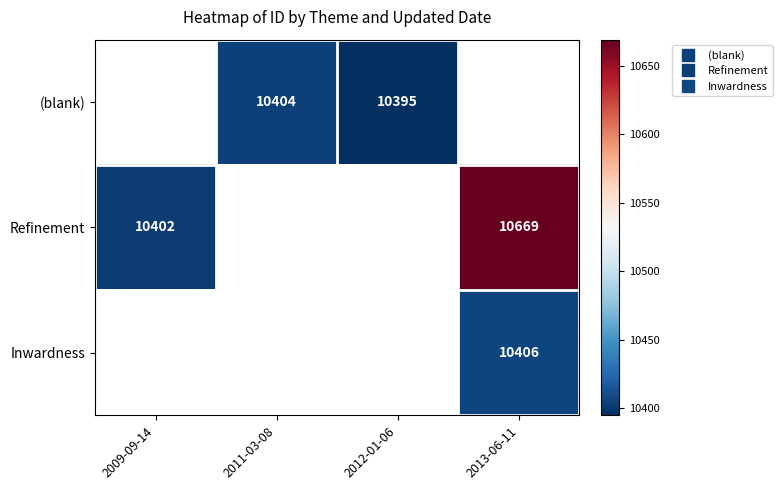

Which series changed the most between 2009-09-14 and 2013-06-11?

Refinement